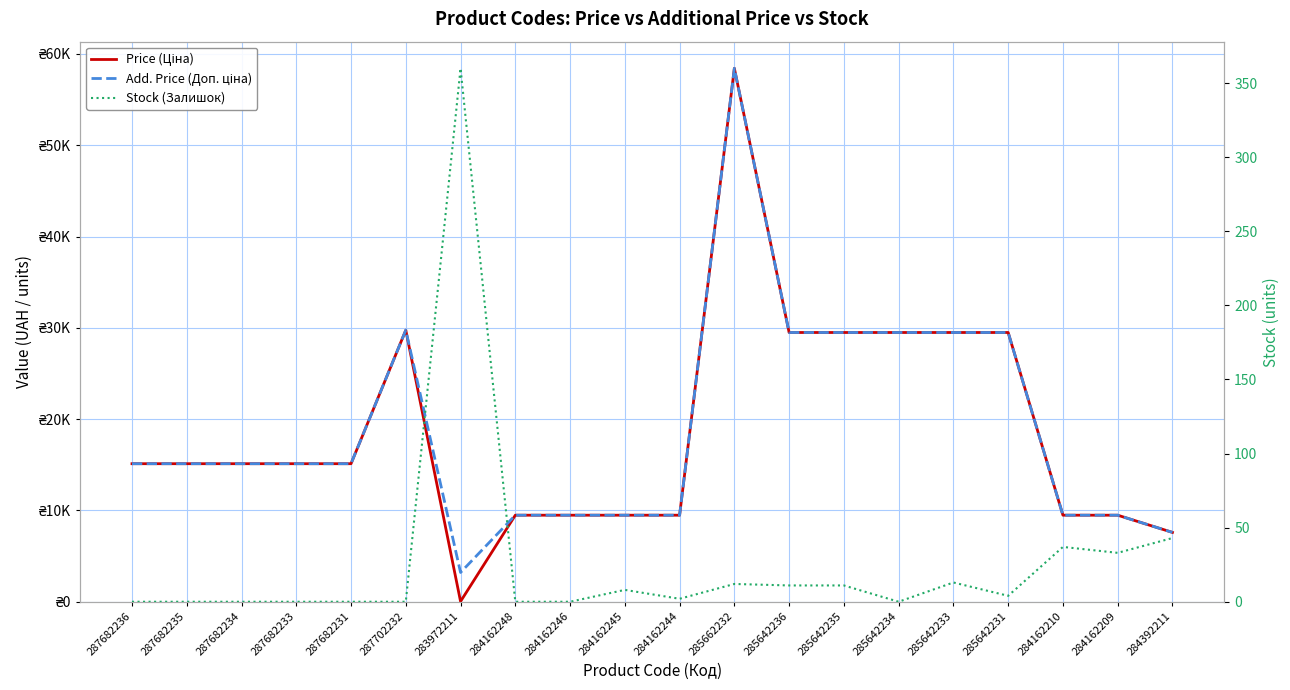

Is it true that Stock (Залишок) equals 8.0 at 284162245?

True